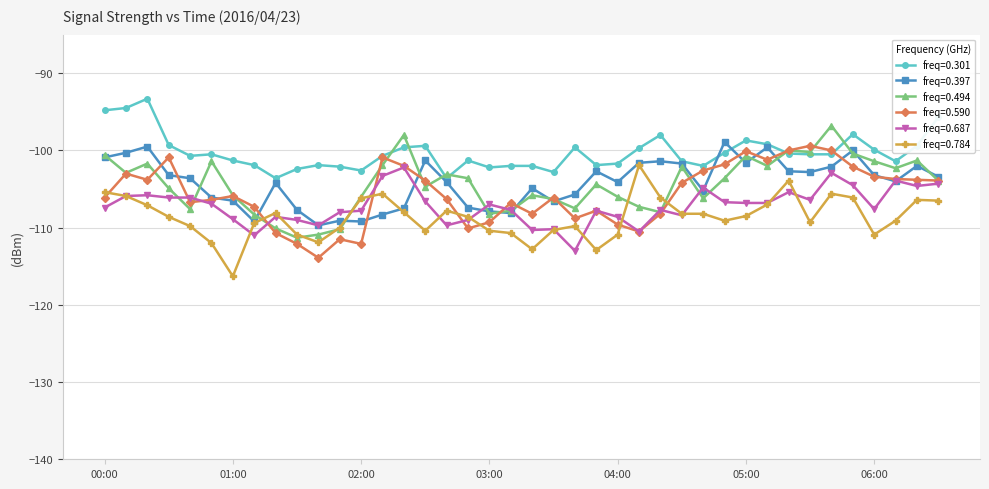

Which series has the largest total across all categories?

freq=0.301